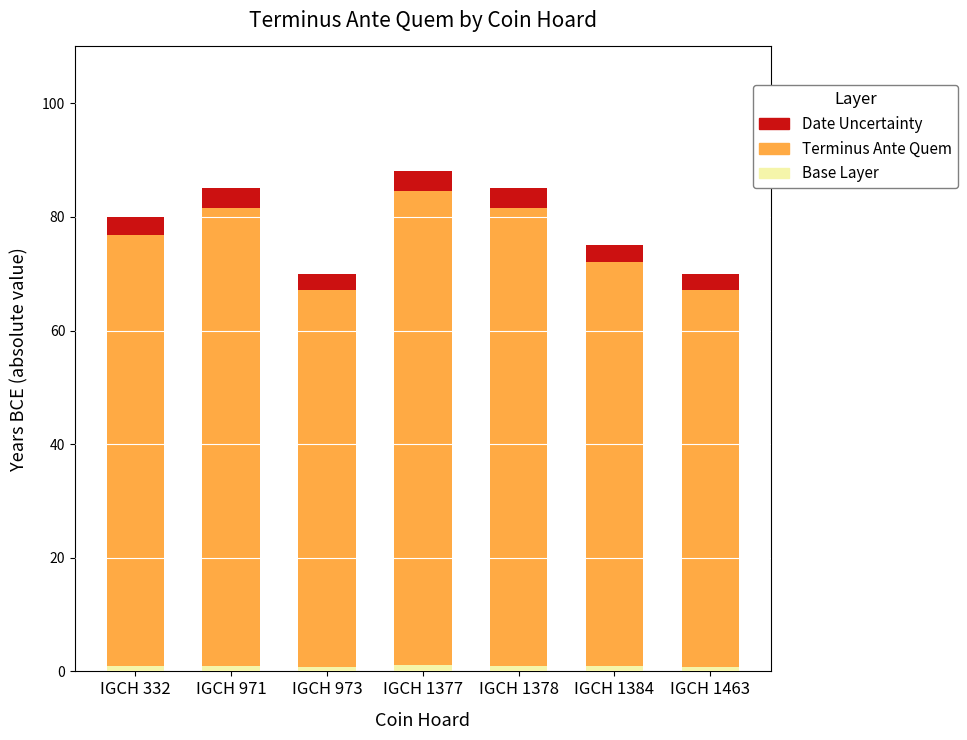

What is the greatest value displayed?

88.0